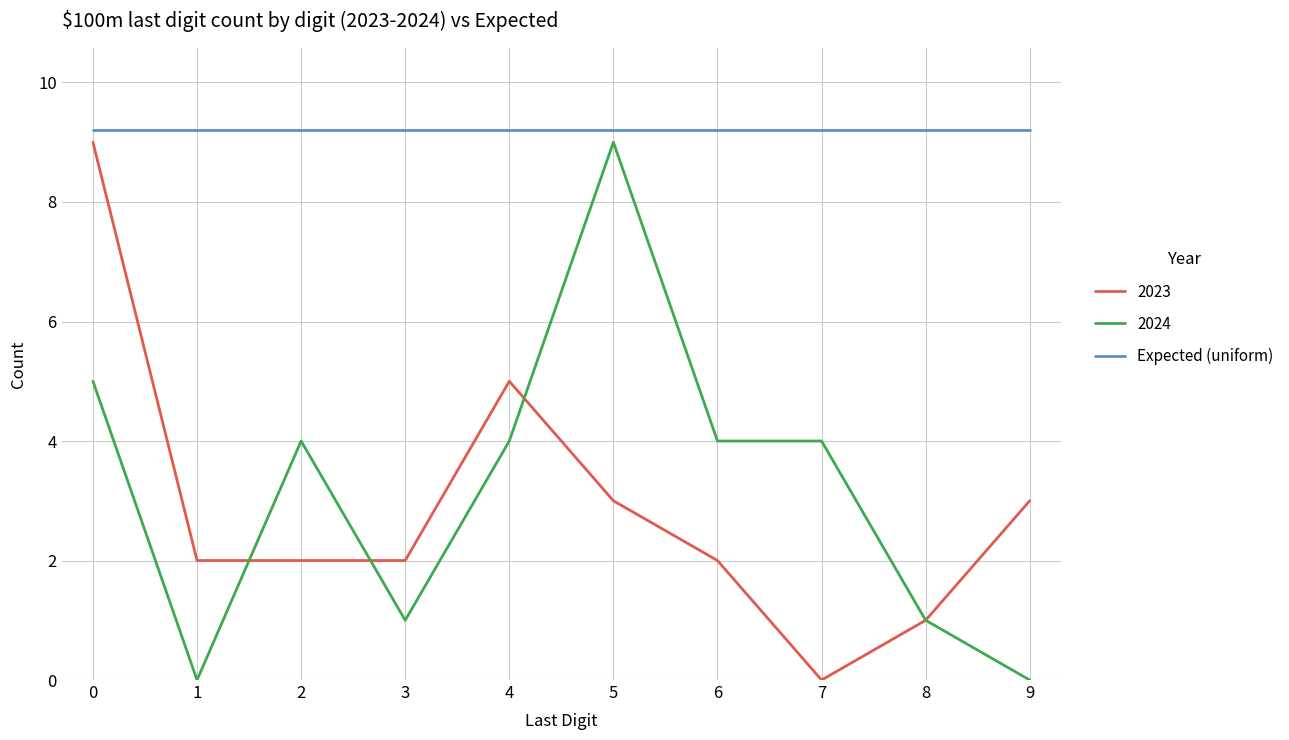

How many lines are shown in the chart?

3